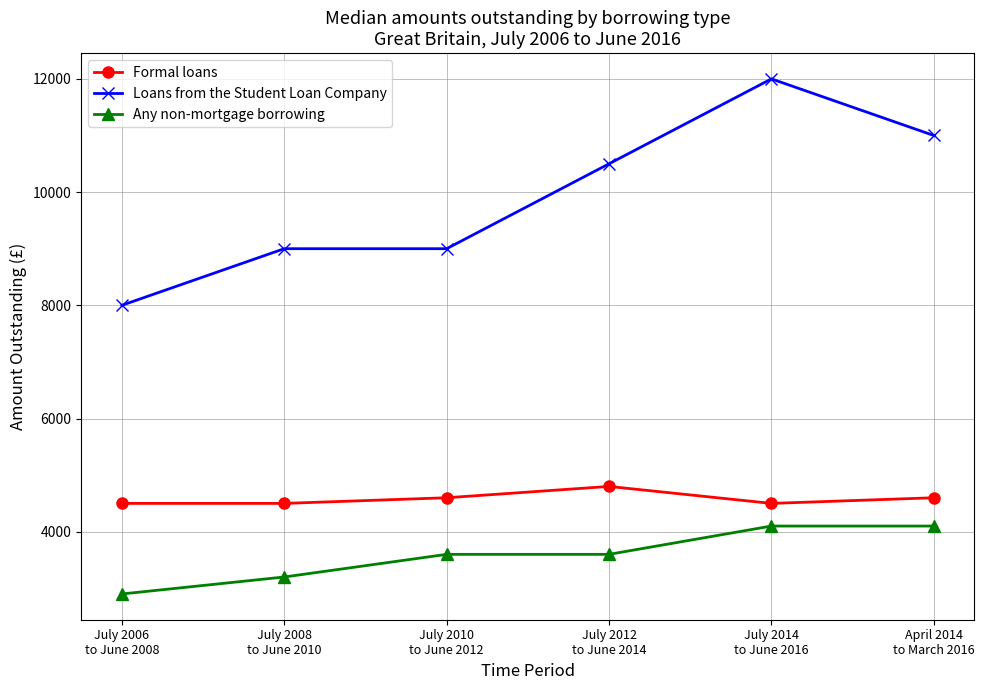

Reading right to left, extract all data points from this chart.

Formal loans: 4600	4500	4800	4600	4500	4500
Loans from the Student Loan Company: 11000	12000	10500	9000	9000	8000
Any non-mortgage borrowing: 4100	4100	3600	3600	3200	2900